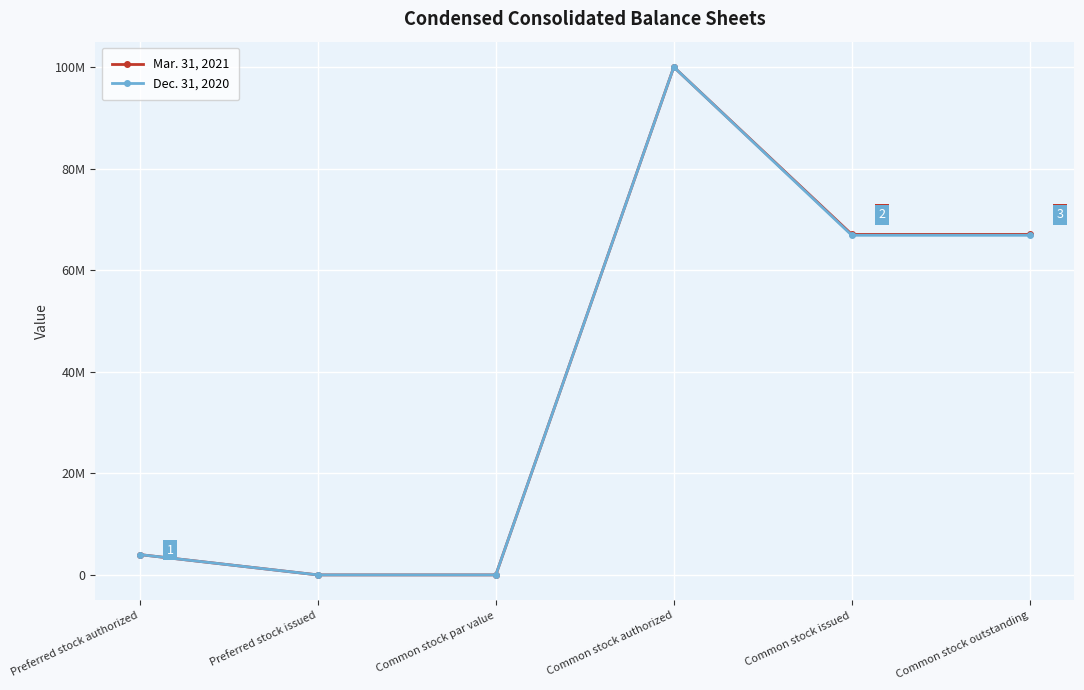

Does the chart have visible grid lines?

Yes